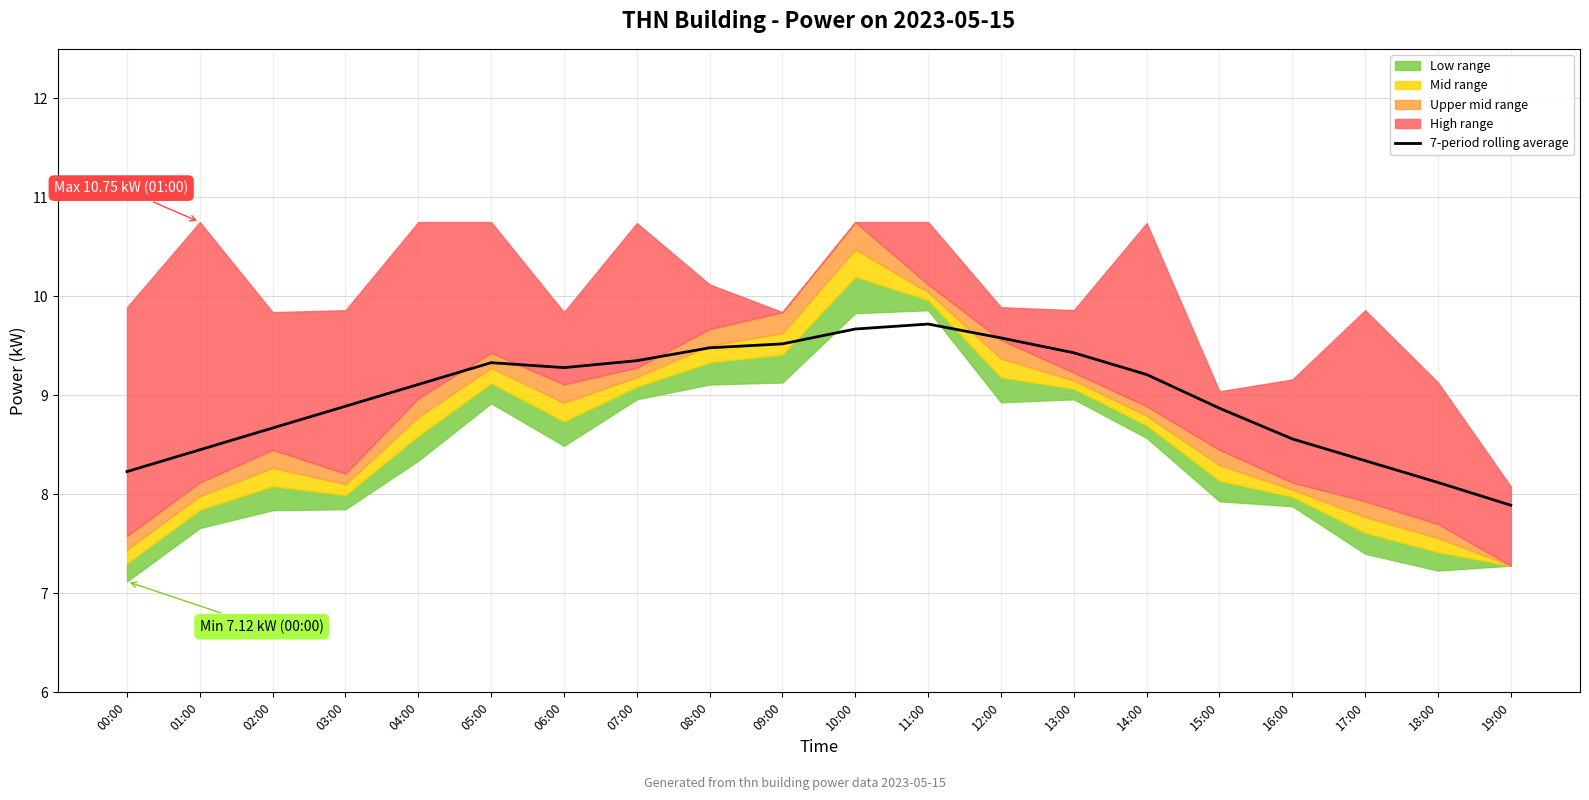

The value at 03:00 is 8.9. True or false?

True